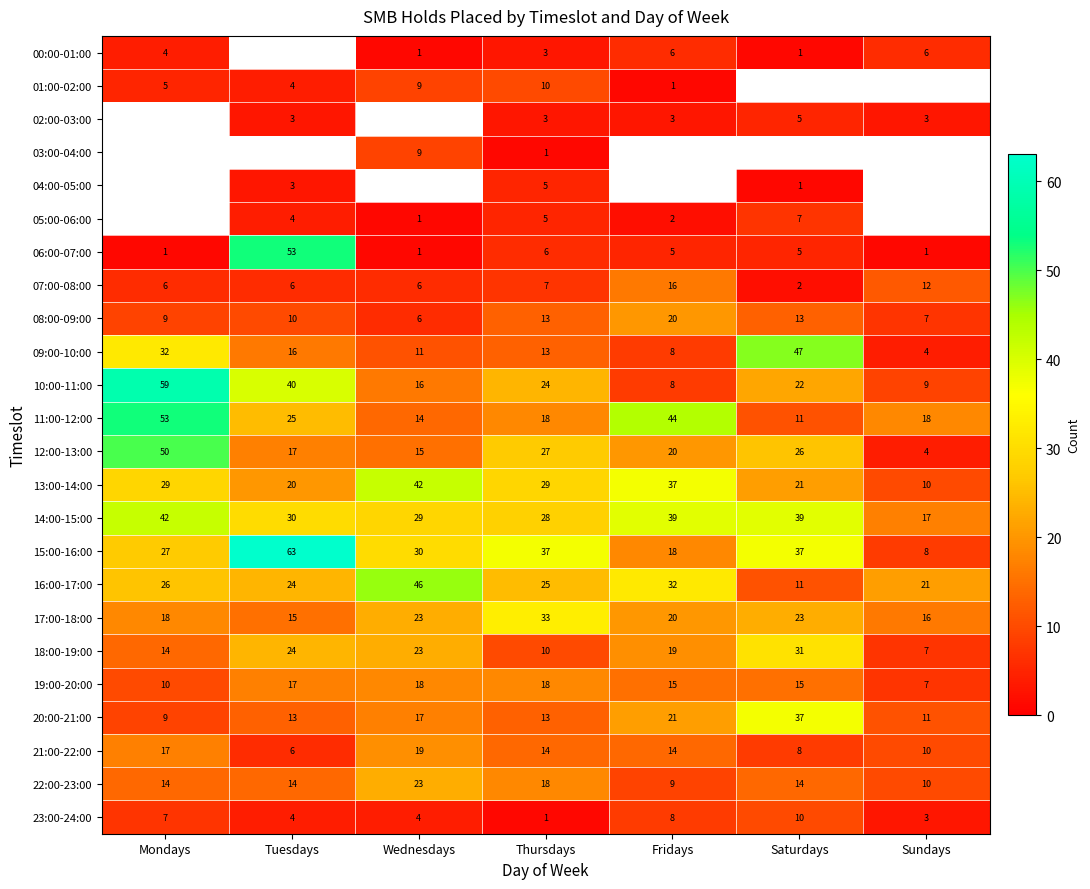

What is the difference between the highest and lowest values at Thursdays?

36